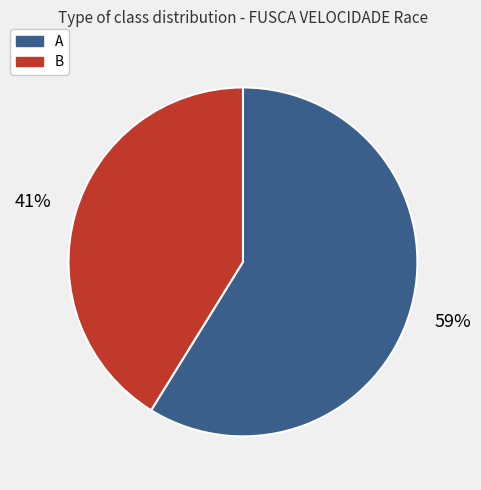

To the nearest percent, what percentage of the pie is B?

41%